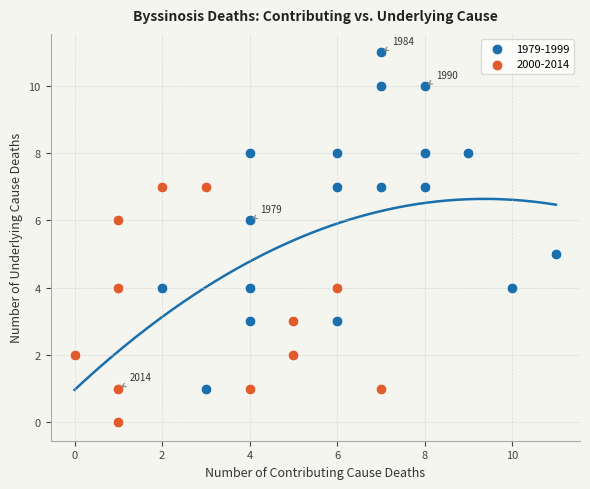

Which series contains the highest Y value?

1979-1999